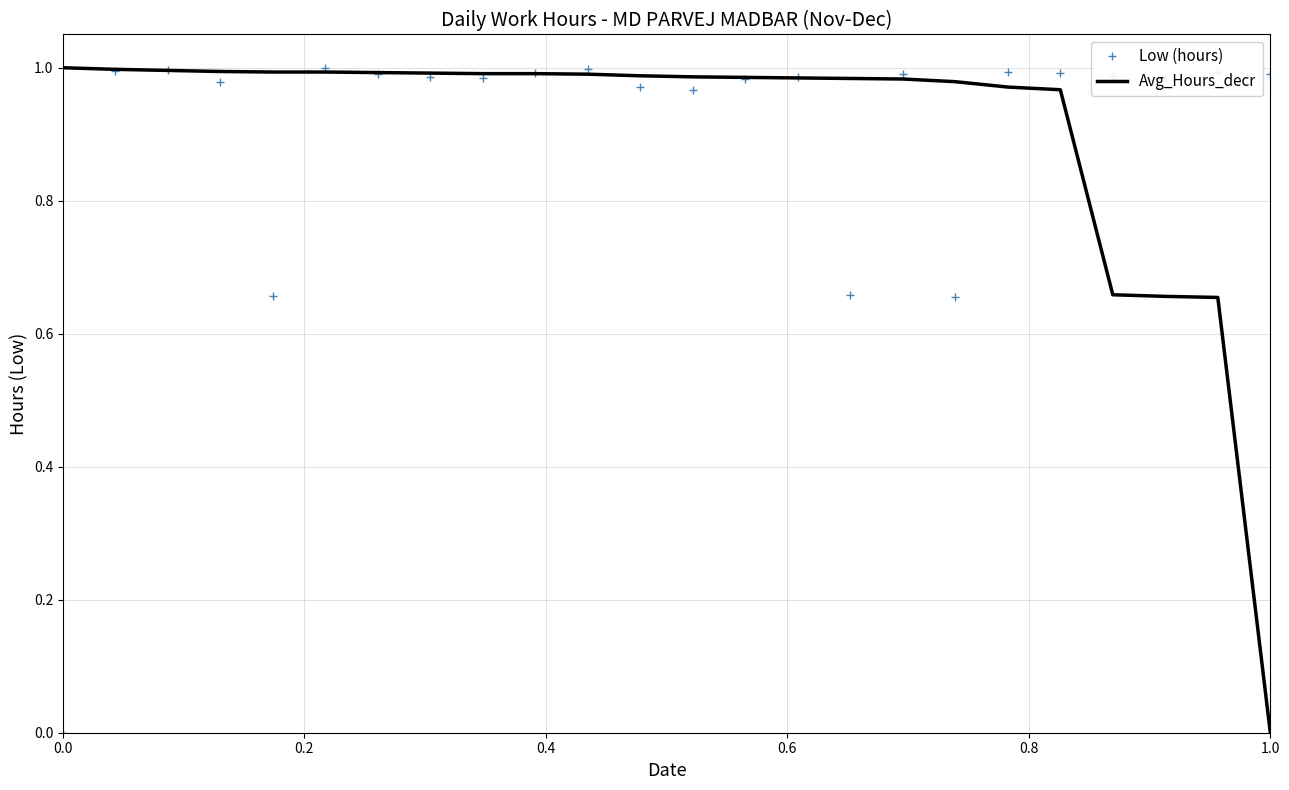

Which series has the largest range (max minus min)?

Low (hours)